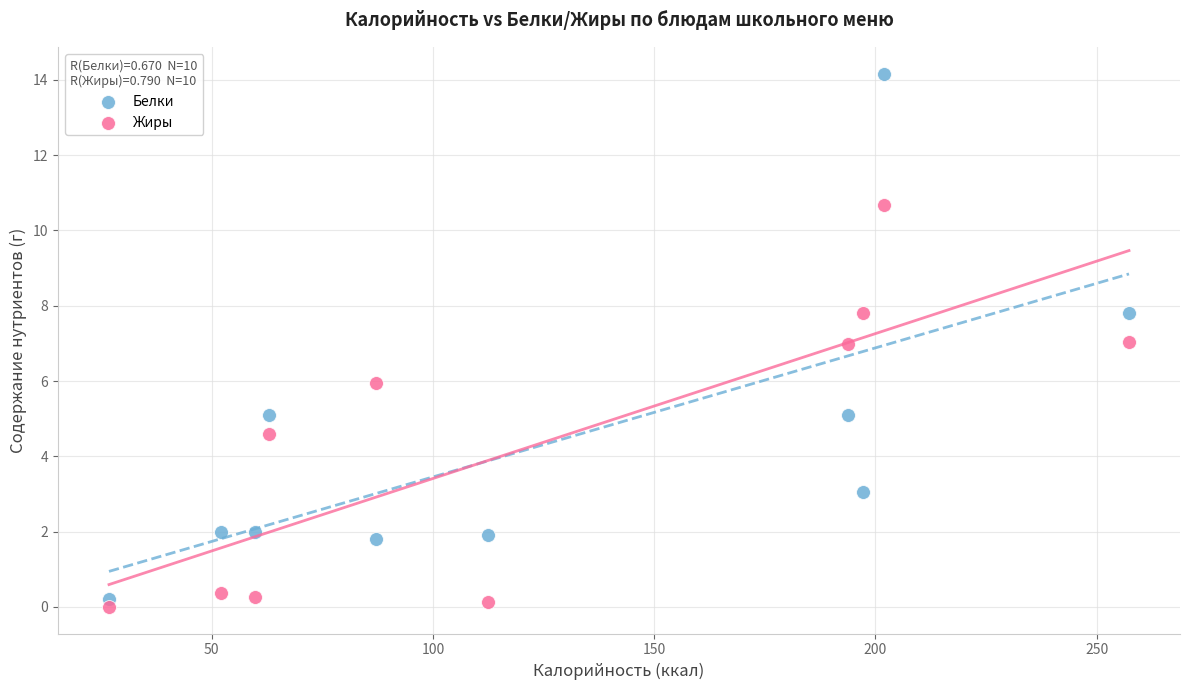

Which series has the largest Y range (max minus min)?

Белки